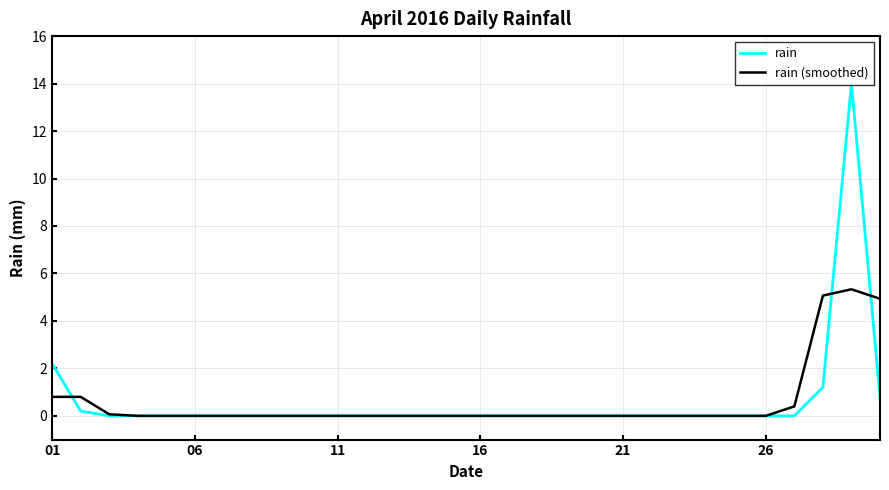

Which series has the largest range (max minus min)?

rain